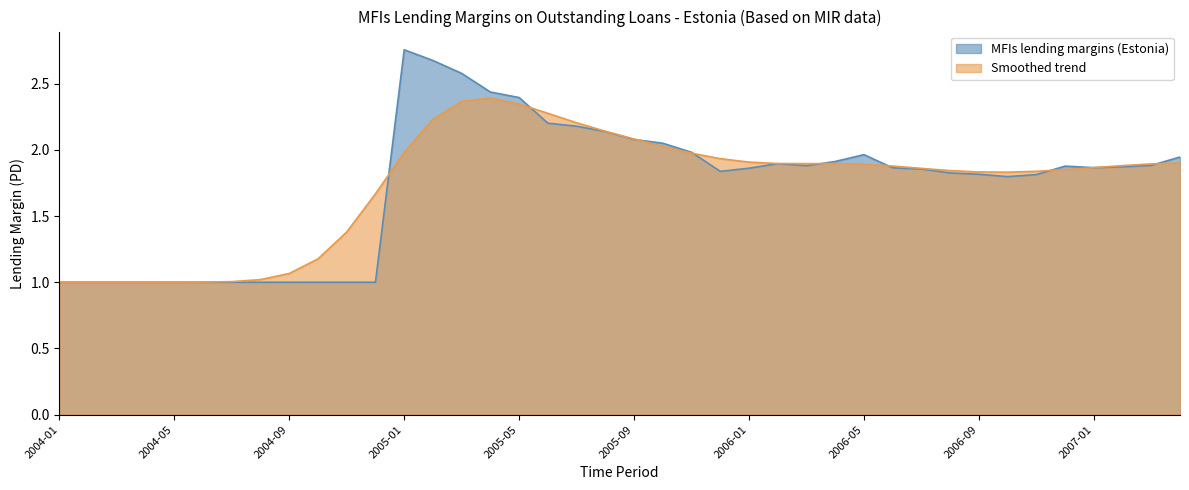

Does the chart display data point markers on the line(s)?

No